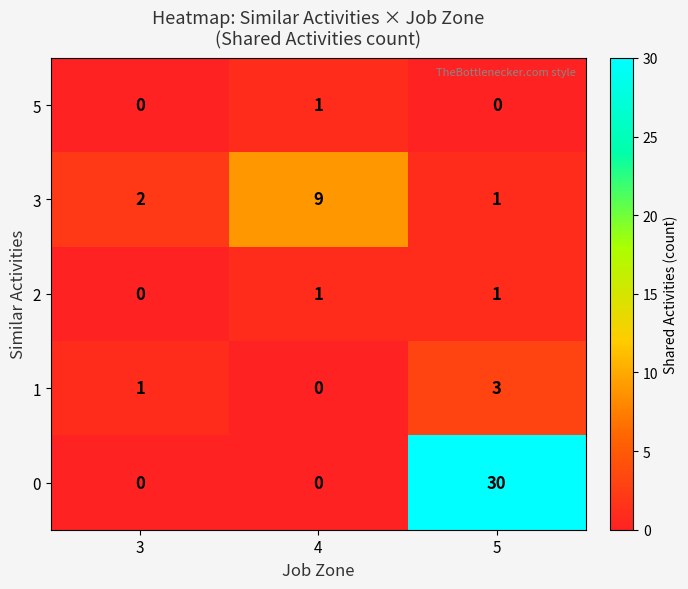

What is the difference between the highest and lowest values at 4?

9